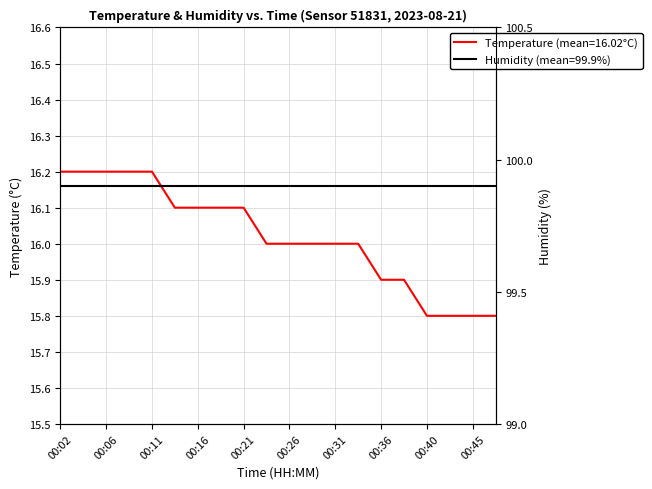

Which category has the lowest value across all series?

00:40